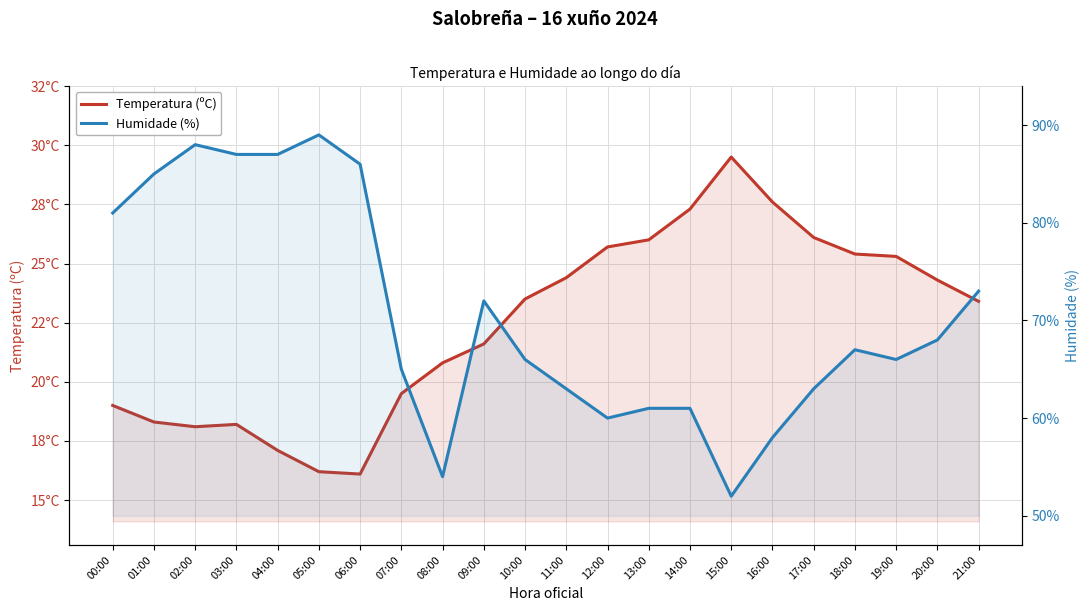

Which series has the largest total across all categories?

Humidade (%)